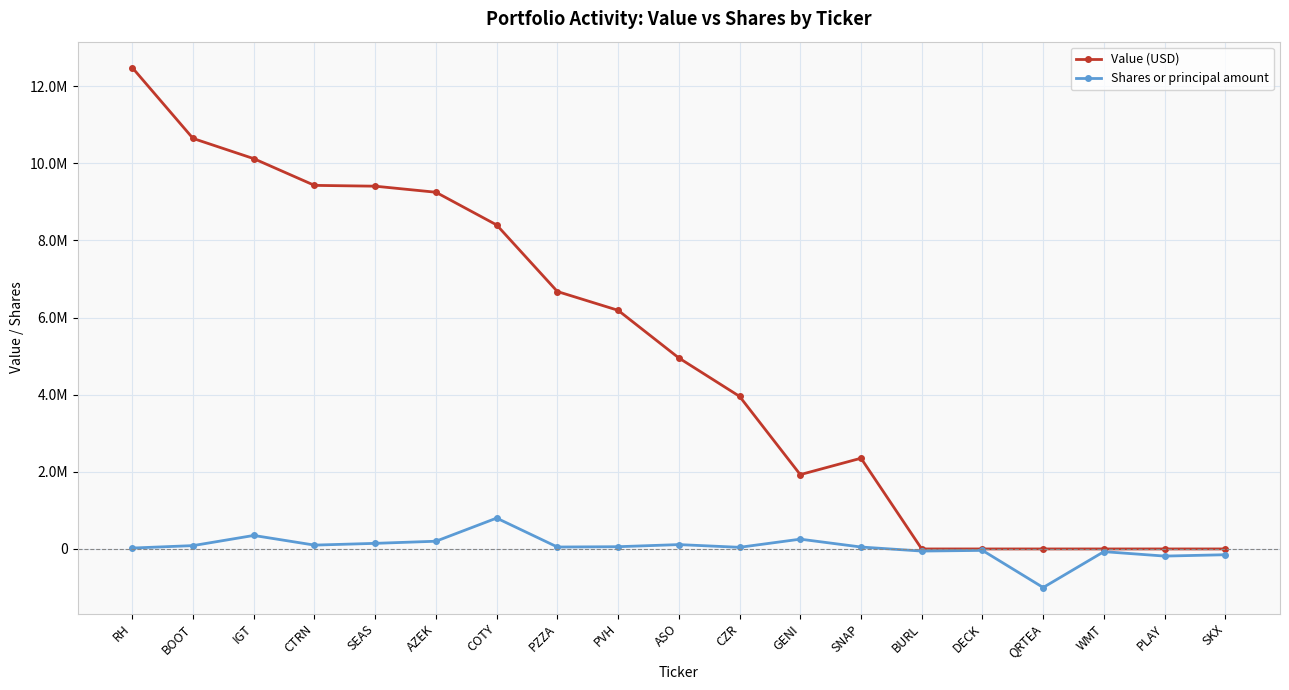

What is the minimum value shown in the chart?

-1000000